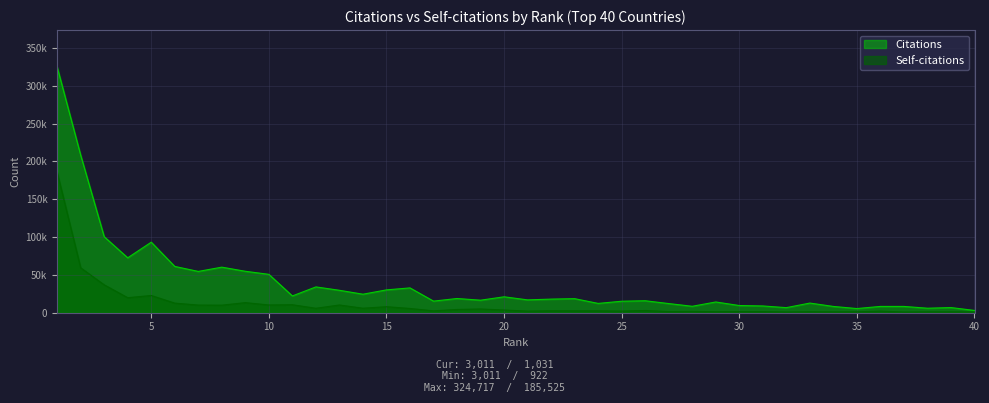

At which category is the sum across all series the highest?

1